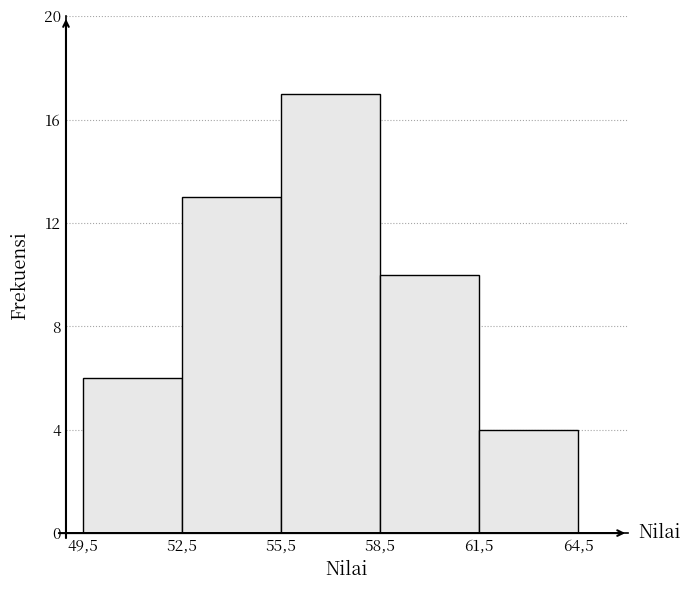

Reading left to right, what are all the values shown in this chart?

49,5=6	52,5=13	55,5=17	58,5=10	61,5=4